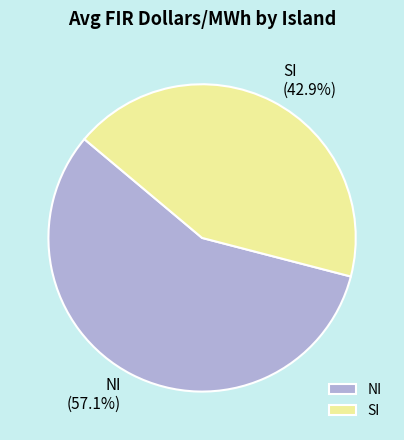

To the nearest percent, what is the difference between the NI and SI slice percentages?

14%